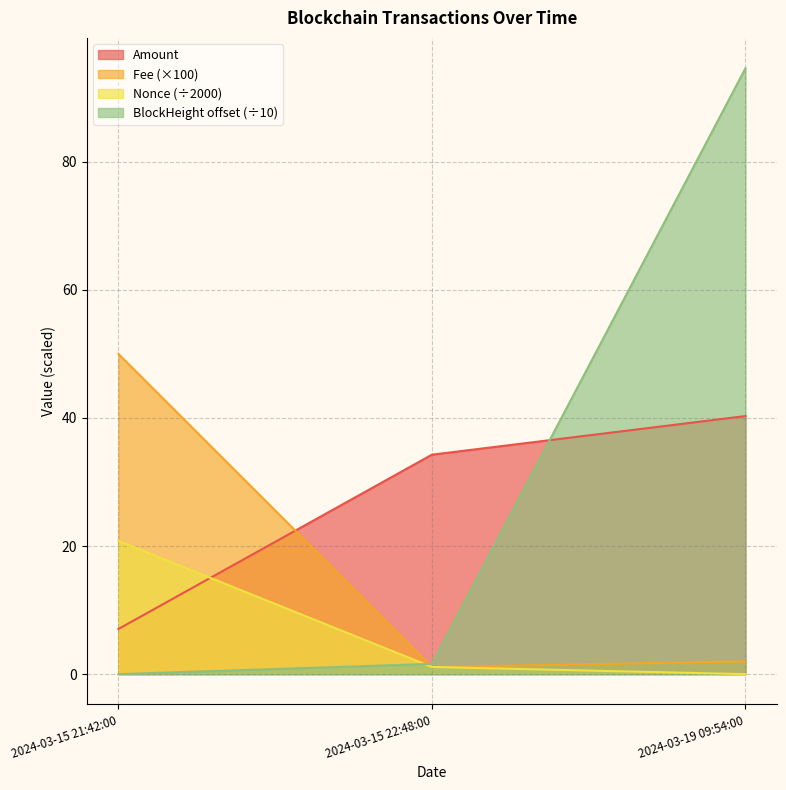

What is the highest value of the Fee series?

50.0